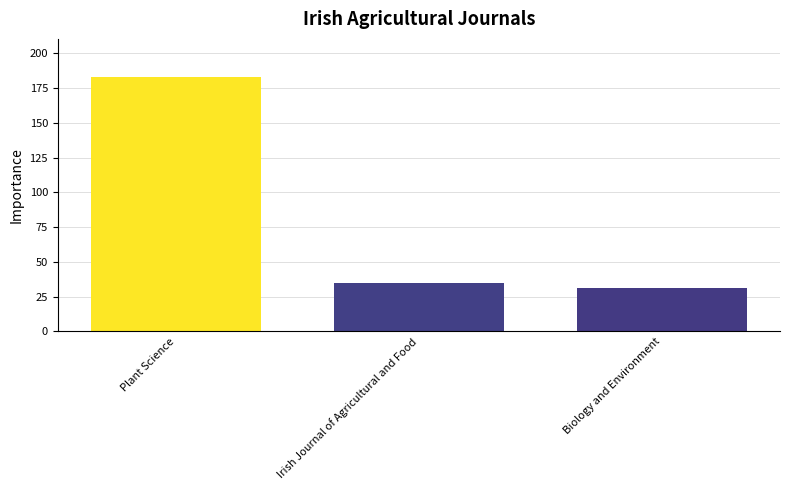

What is the value of the 1st bar from the left?

183